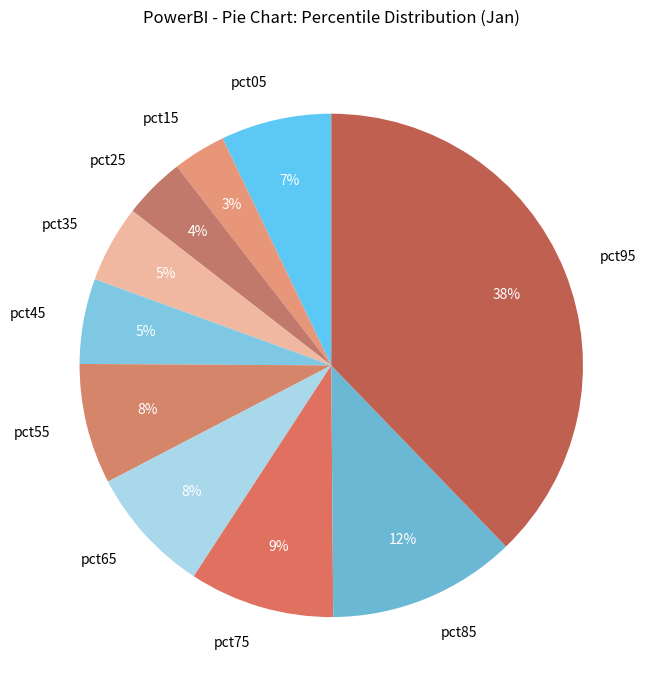

Does pct65 account for over 50% of the chart?

No